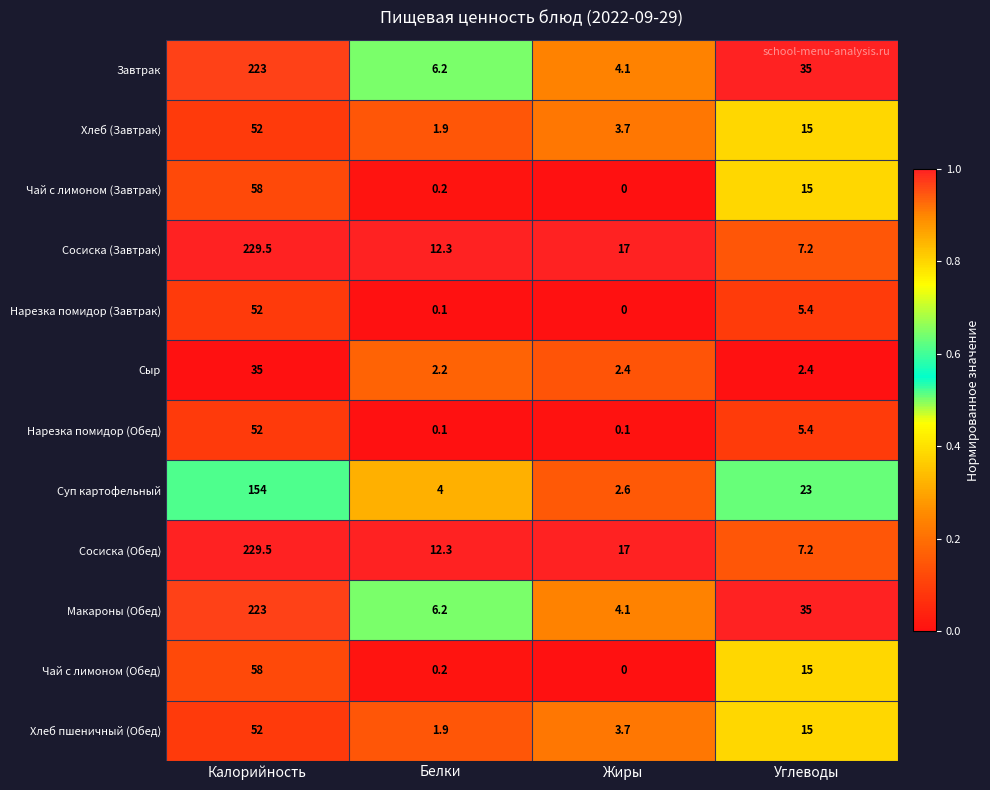

What is the total value across all series at Белки?

47.6